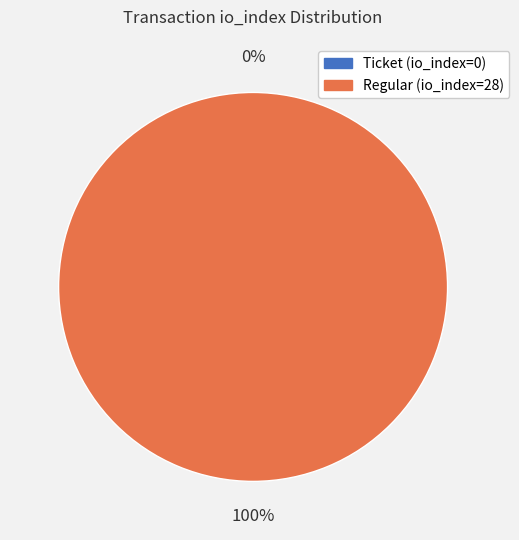

Between Regular (io_index=28) and Ticket (io_index=0), which is larger?

Regular (io_index=28)